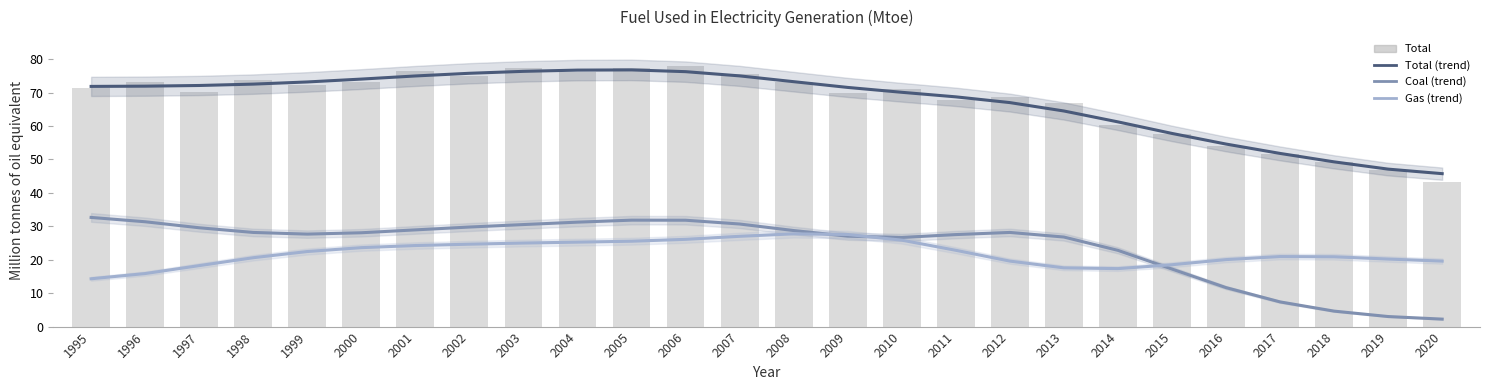

The Coal (smoothed) series shows 30.5 at 2003. True or false?

True